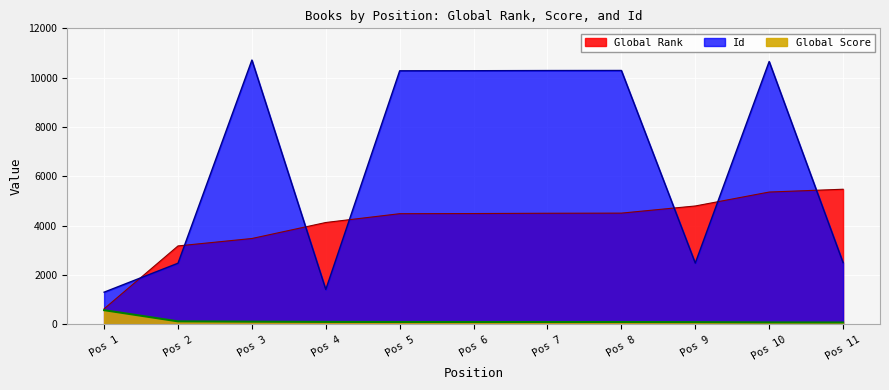

Rank the series at Pos 7 from lowest to highest value.

Global Score, Global Rank, Id